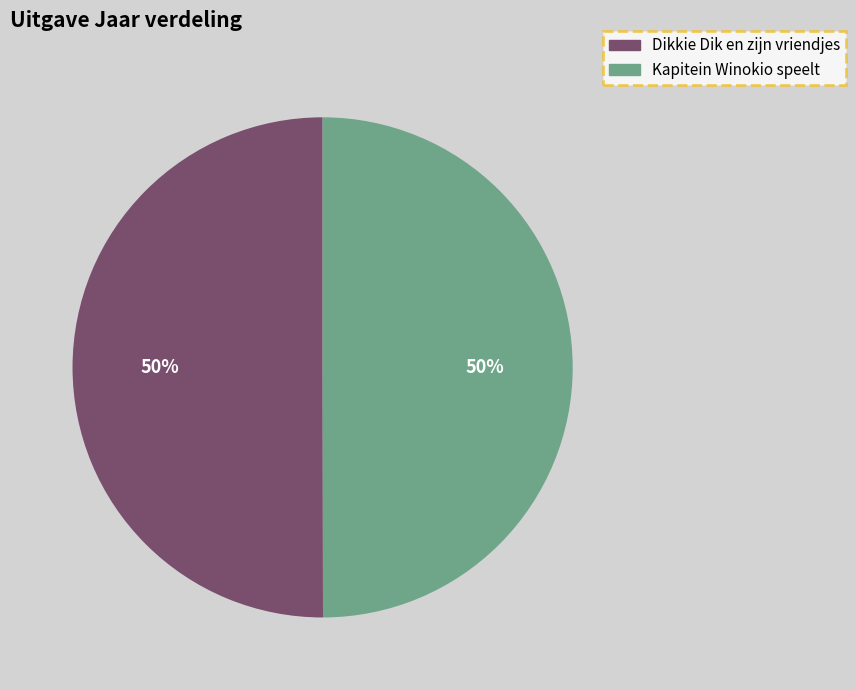

What is the ratio of the value at Dikkie Dik en zijn vriendjes to the value at Kapitein Winokio speelt?

1.0